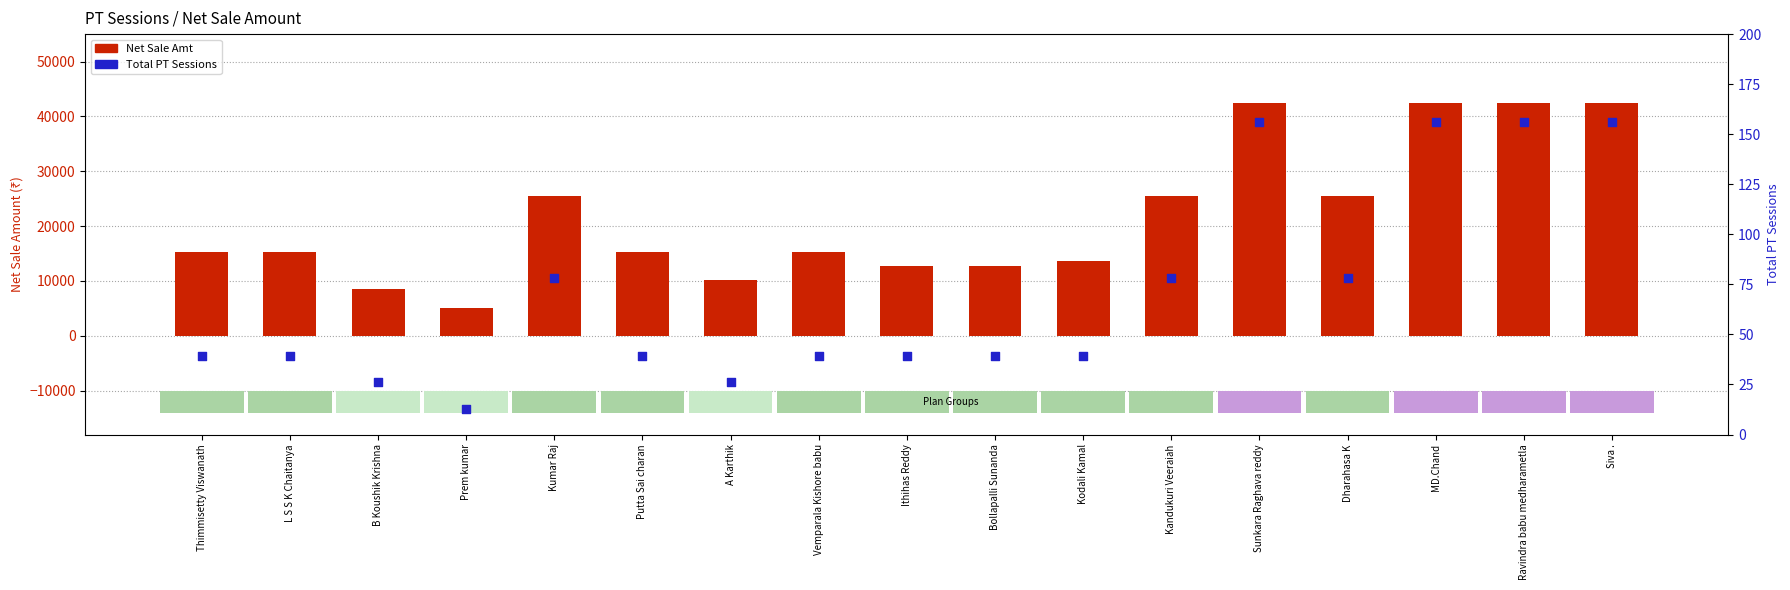

Which series has the largest total across all categories?

Net Sale Amt